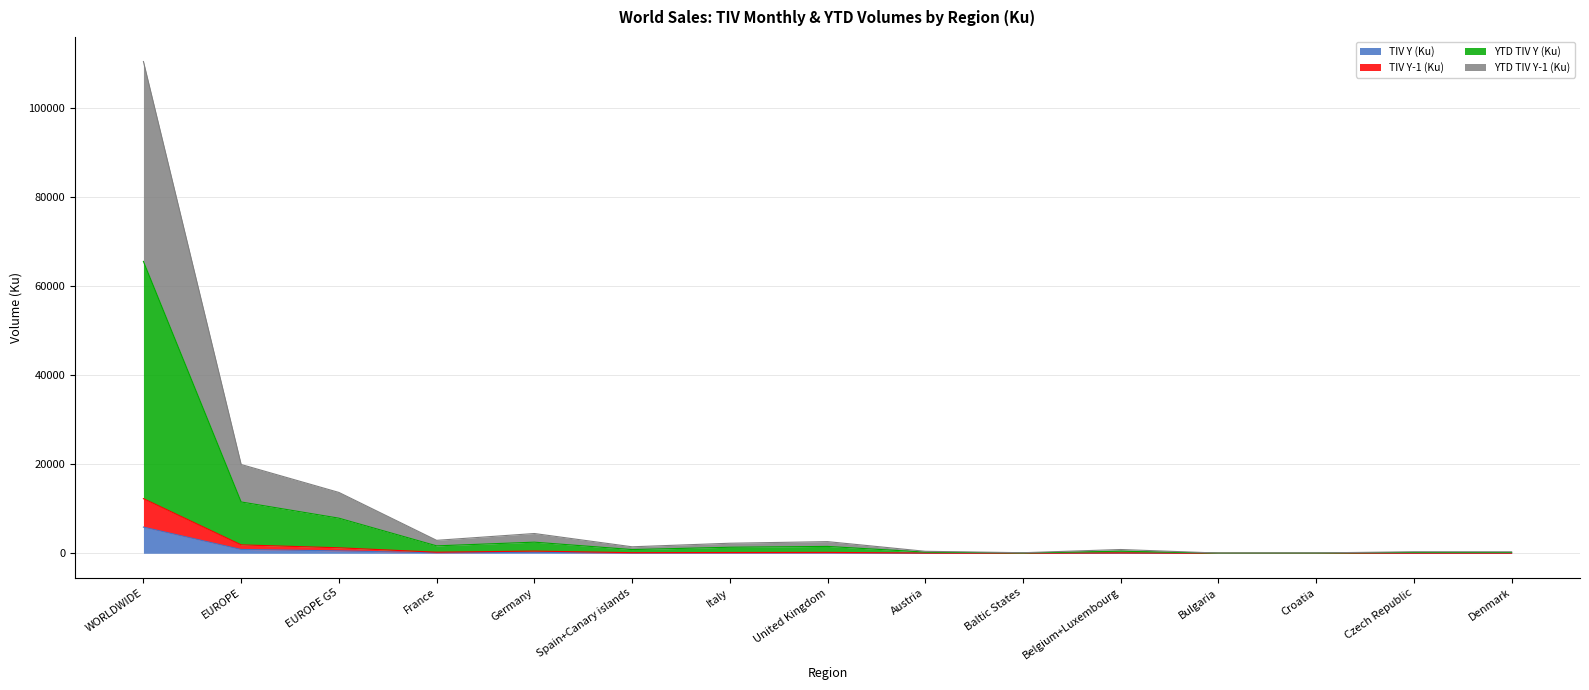

True or false: TIV Y-1 (Ku) and TIV Y (Ku) cross at least once.

False